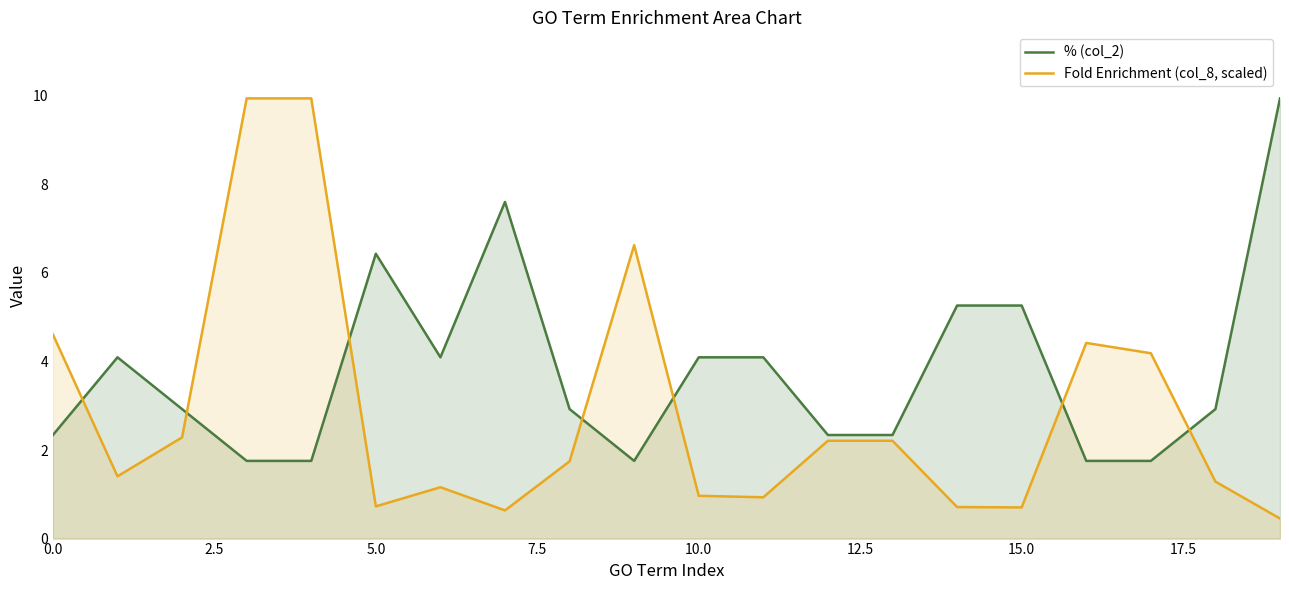

After their last crossing, which series has the higher values: % (col_2) or Fold Enrichment (col_8, scaled)?

% (col_2)